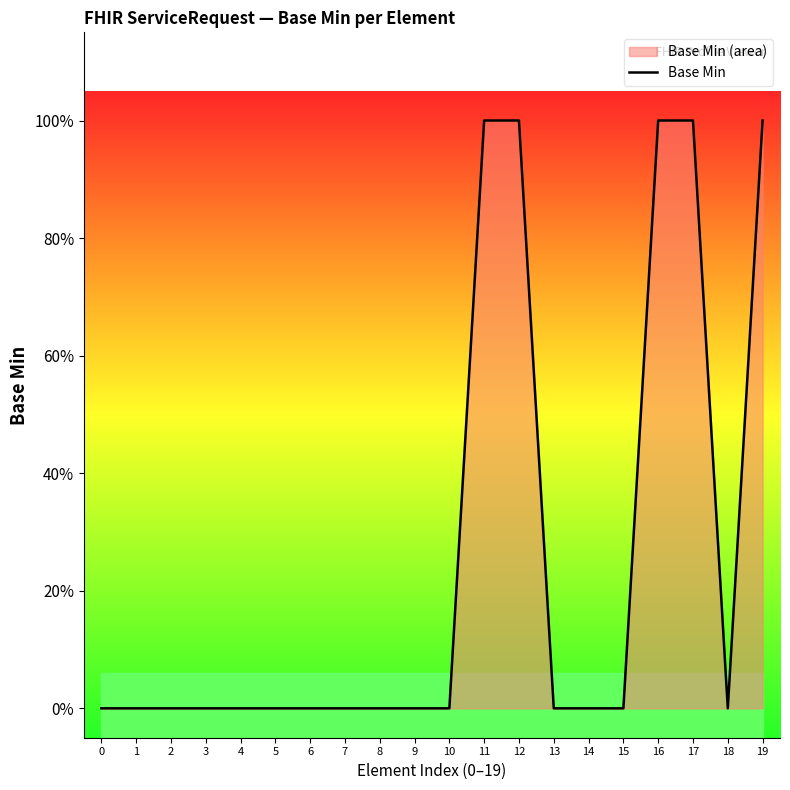

Does the chart display data point markers on the line(s)?

No